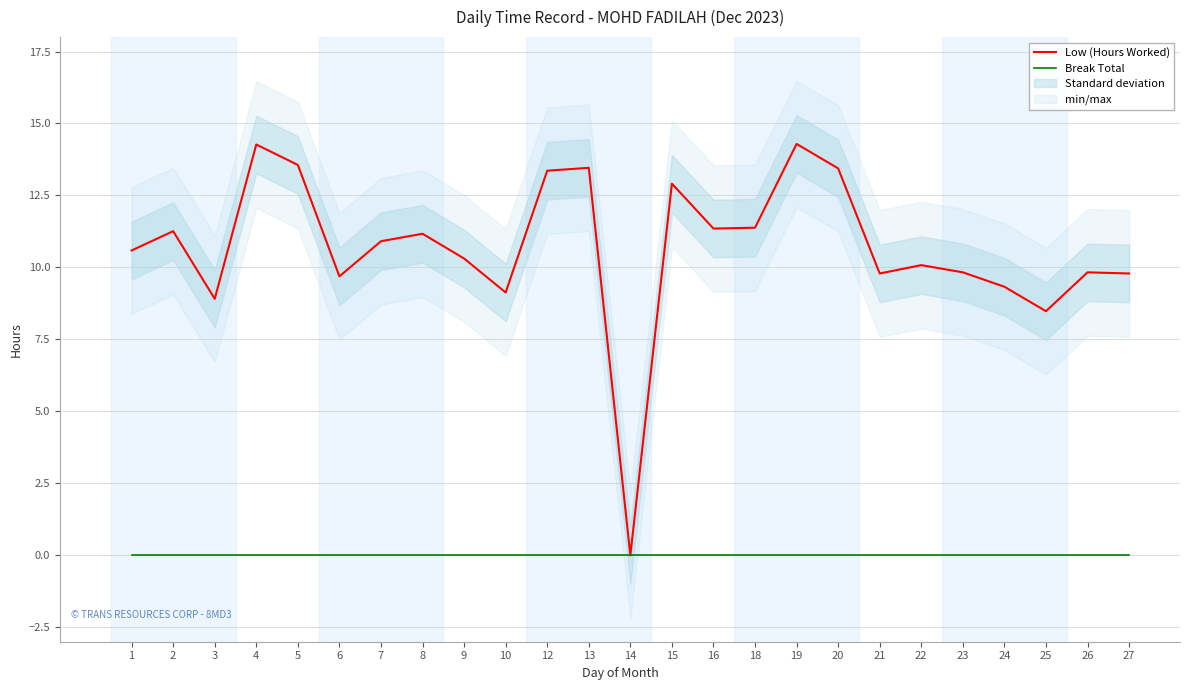

How many lines are shown in the chart?

2